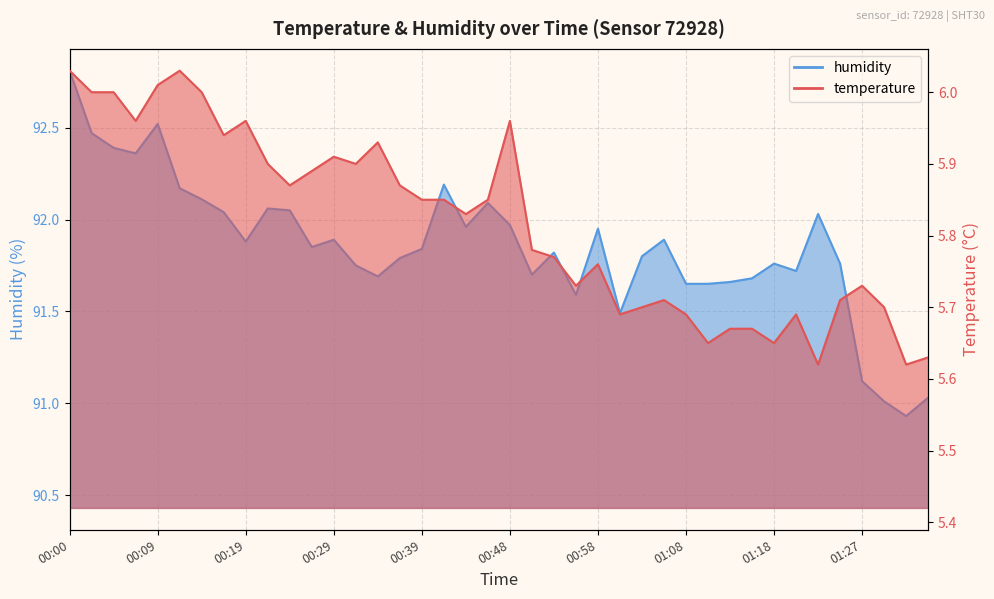

How many categories are shown in the chart?

40